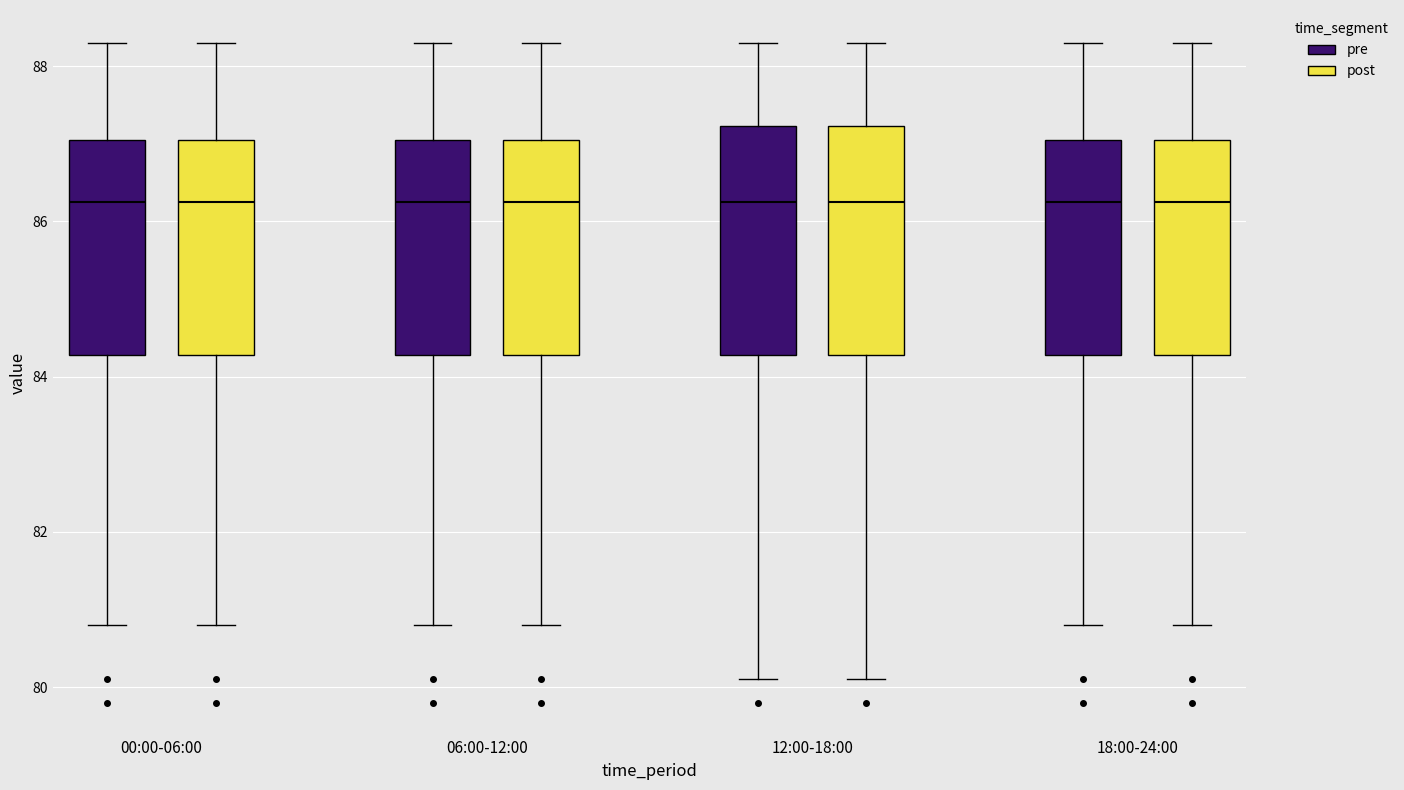

Where is the lower edge of the box for 18:00-24:00 (pre) on the y-axis? The values are not printed on the chart, so give them approximately, as read against the axis.

84.2